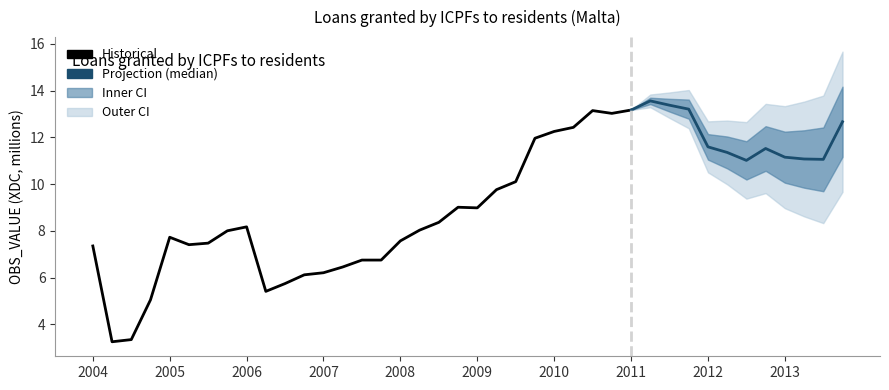

Rank the categories by value from lowest to highest.

2004-Q2, 2004-Q3, 2004-Q4, 2006-Q2, 2006-Q3, 2006-Q4, 2007-Q1, 2007-Q2, 2007-Q3, 2007-Q4, 2004-Q1, 2005-Q2, 2005-Q3, 2008-Q1, 2005-Q1, 2005-Q4, 2008-Q2, 2006-Q1, 2008-Q3, 2009-Q1, 2008-Q4, 2009-Q2, 2009-Q3, 2012-Q3, 2013-Q3, 2013-Q2, 2013-Q1, 2012-Q2, 2012-Q4, 2012-Q1, 2009-Q4, 2010-Q1, 2010-Q2, 2013-Q4, 2010-Q4, 2010-Q3, 2011-Q1, 2011-Q4, 2011-Q3, 2011-Q2